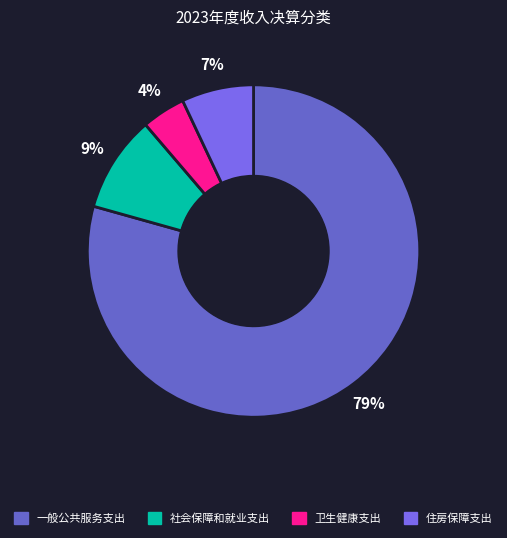

What is the smallest slice in the pie chart?

卫生健康支出